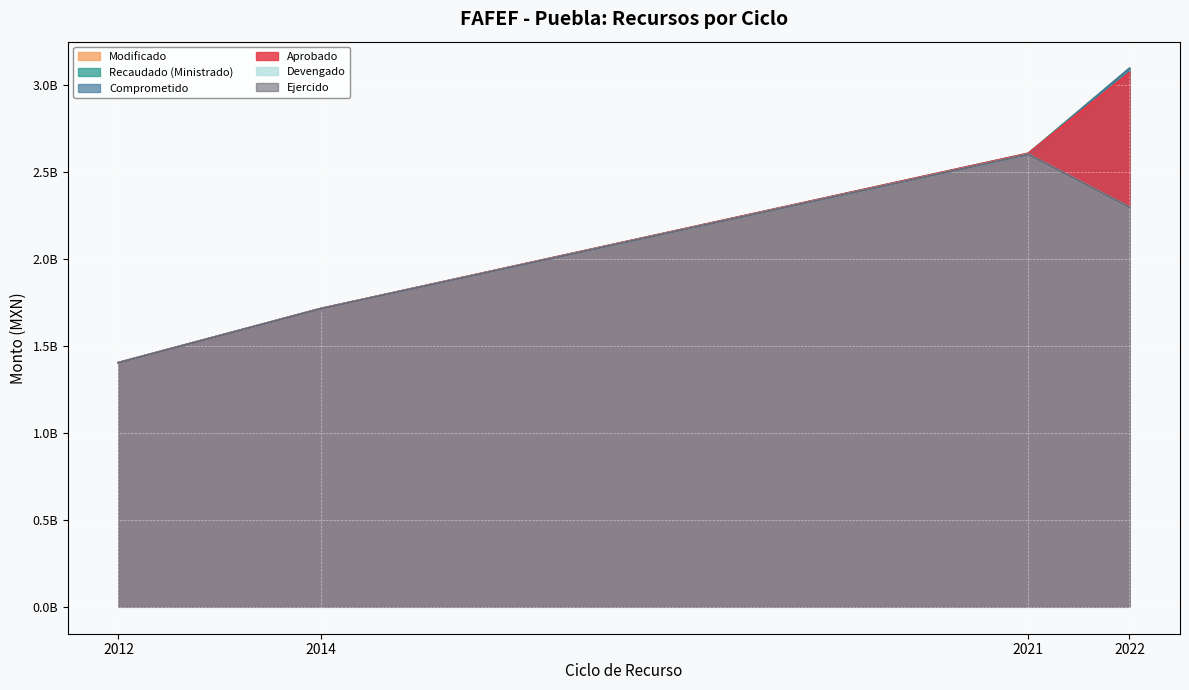

Where does the Modificado series first go above 2608577362?

2022